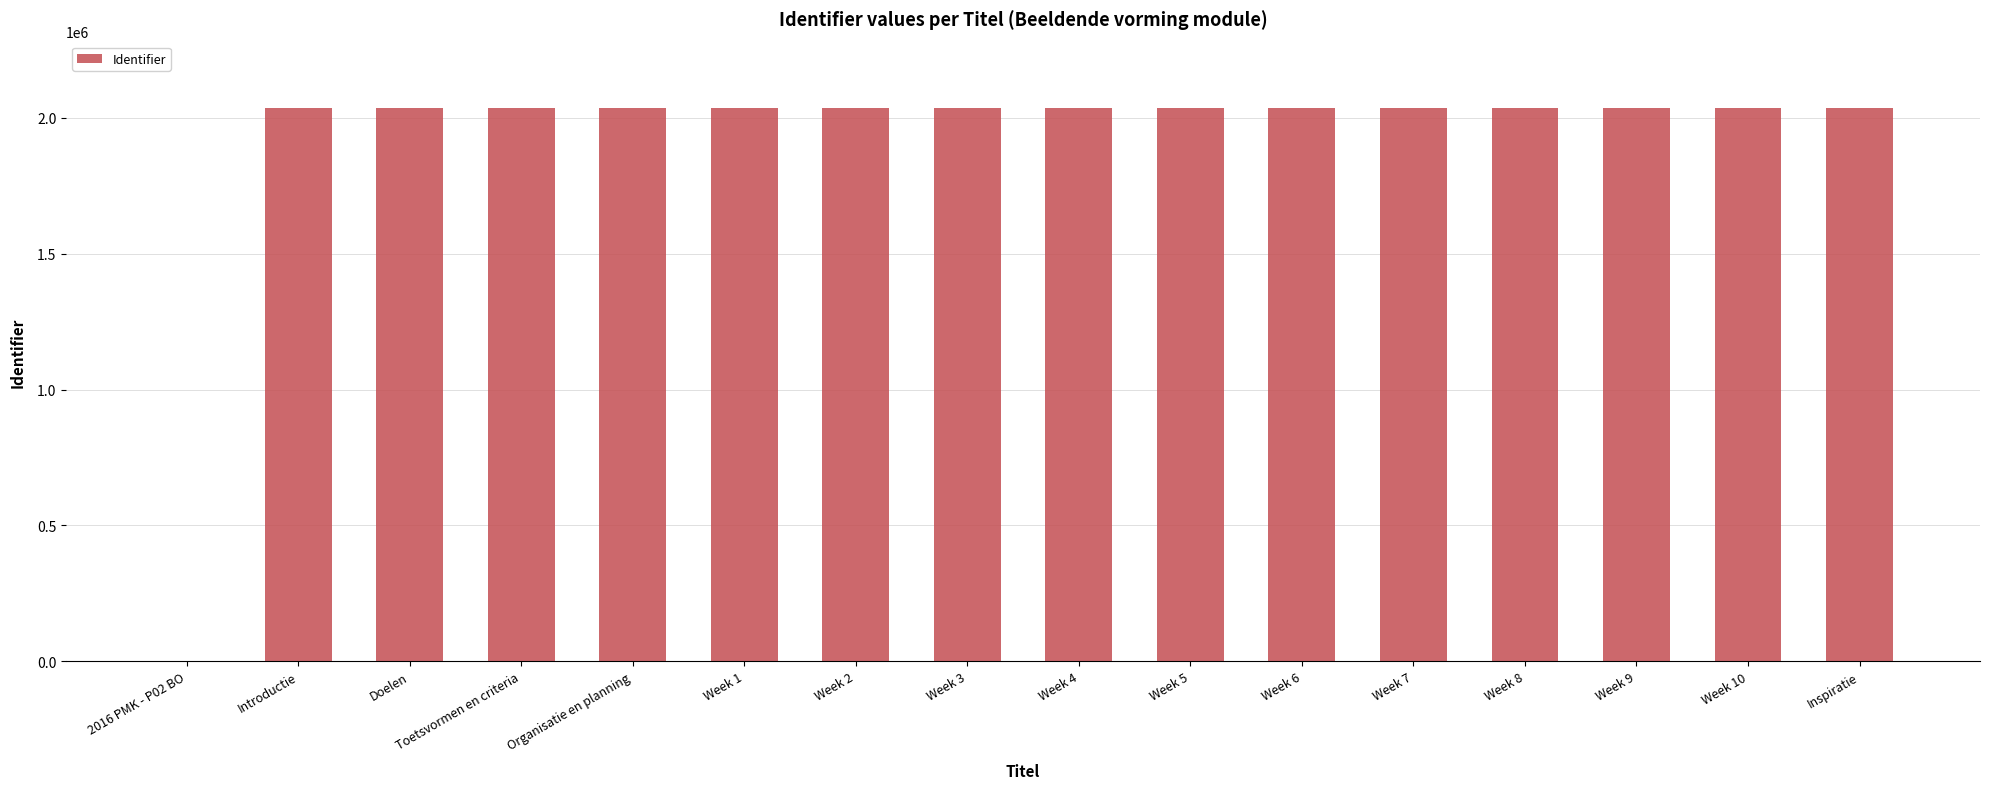

What is the sum of all values?

30545569